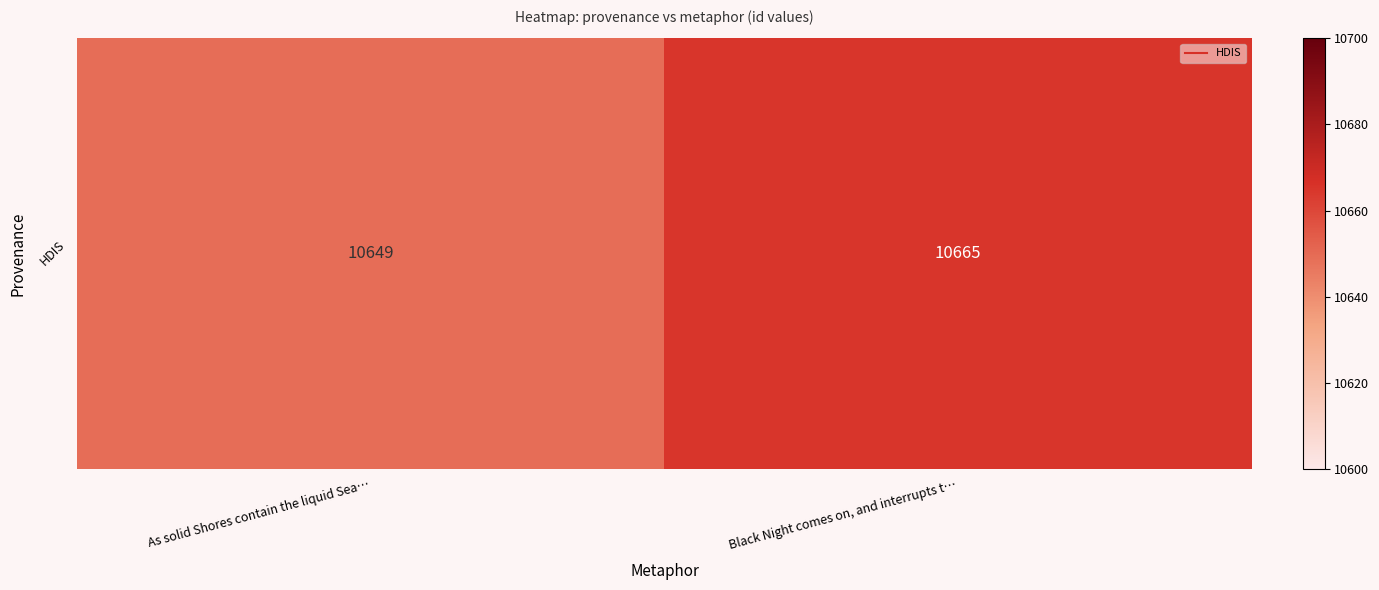

What is the maximum value shown in the chart?

10665